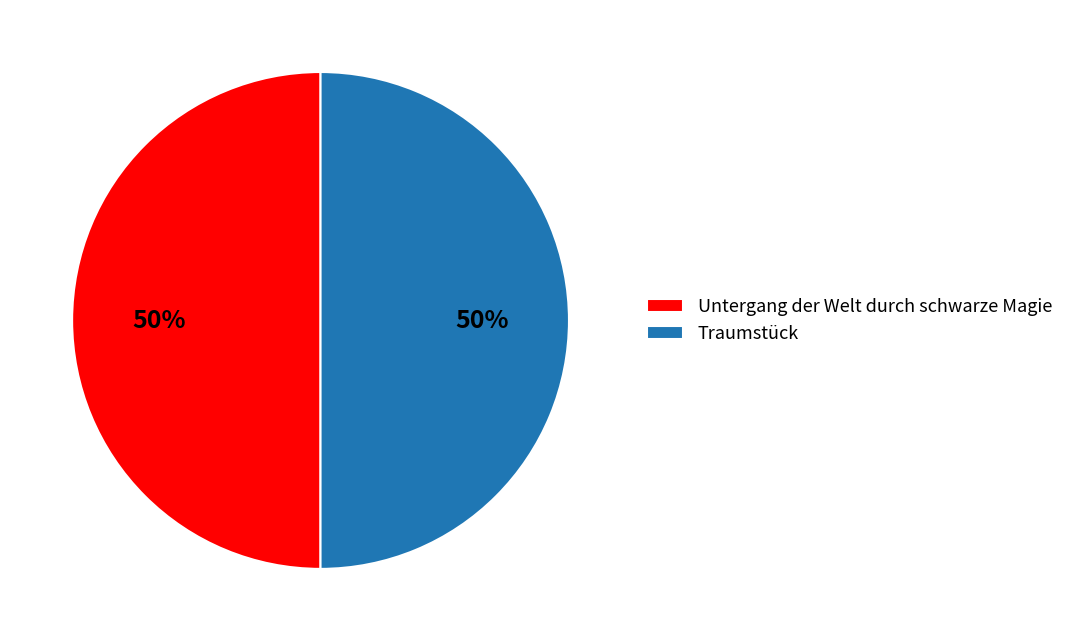

How many slices are in this pie chart?

2